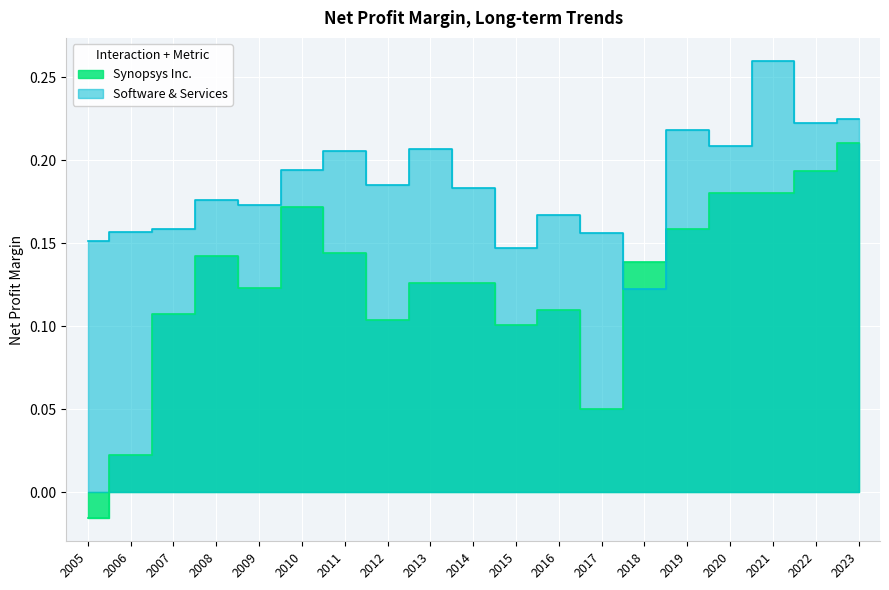

What is the minimum value for Software & Services?

0.1